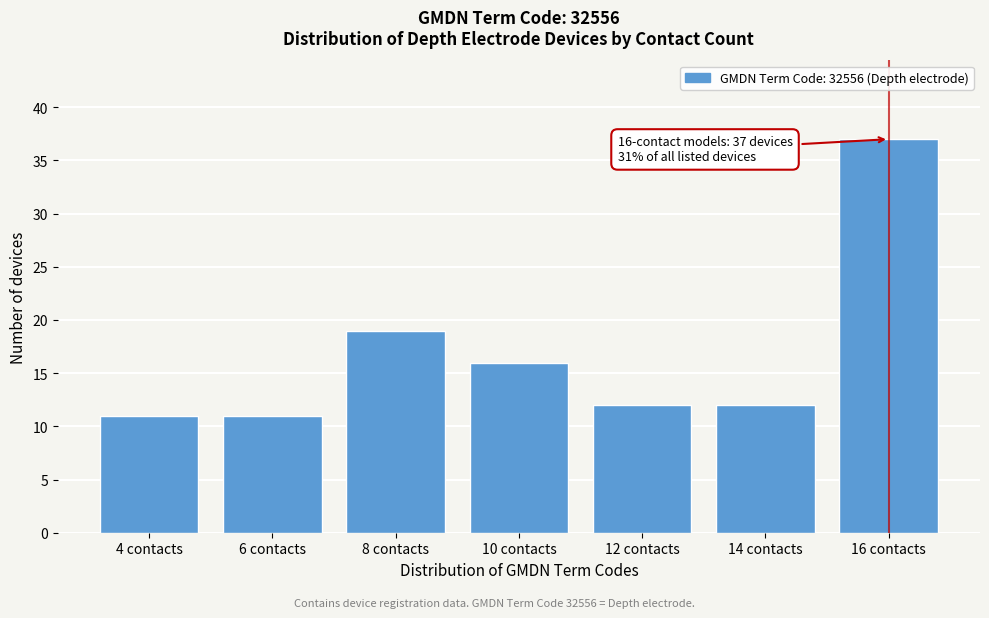

Reading right to left, extract all data points from this chart.

37	12	12	16	19	11	11